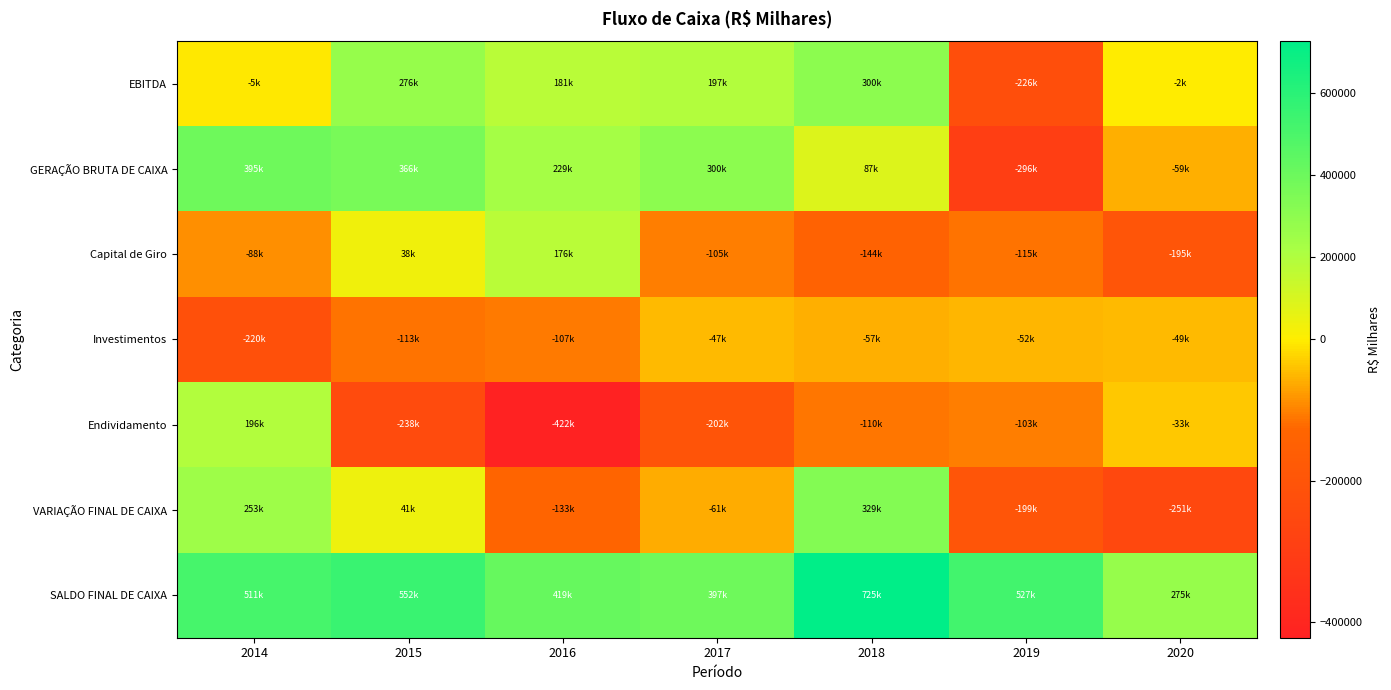

Reading right to left, list all the values displayed in this chart.

EBITDA: 2020=-2160.9	2019=-226493.6	2018=300433.4	2017=196672.0	2016=180735.0	2015=275877.0	2014=-5349.0
GERAÇÃO BRUTA DE CAIXA: 2020=-59225.8	2019=-296016.2	2018=86817.3	2017=300433.4	2016=228711.0	2015=366164.0	2014=395268.2
Capital de Giro: 2020=-194825.6	2019=-115169.5	2018=-143891.5	2017=-104858.4	2016=175808.7	2015=37523.9	2014=-87745.6
Investimentos: 2020=-48640.1	2019=-51646.6	2018=-56620.7	2017=-47449.0	2016=-107346.0	2015=-112879.0	2014=-220377.4
Endividamento: 2020=-33150.2	2019=-102861.2	2018=-109523.2	2017=-202189.0	2016=-421873.0	2015=-238433.0	2014=195988.0
VARIAÇÃO FINAL DE CAIXA: 2020=-251495.2	2019=-198566.2	2018=328762.3	2017=-60799.0	2016=-132555.3	2015=40932.9	2014=252795.2
SALDO FINAL DE CAIXA: 2020=275436.7	2019=526931.8	2018=725497.6	2017=396735.3	2016=419057.7	2015=551612.9	2014=510680.0